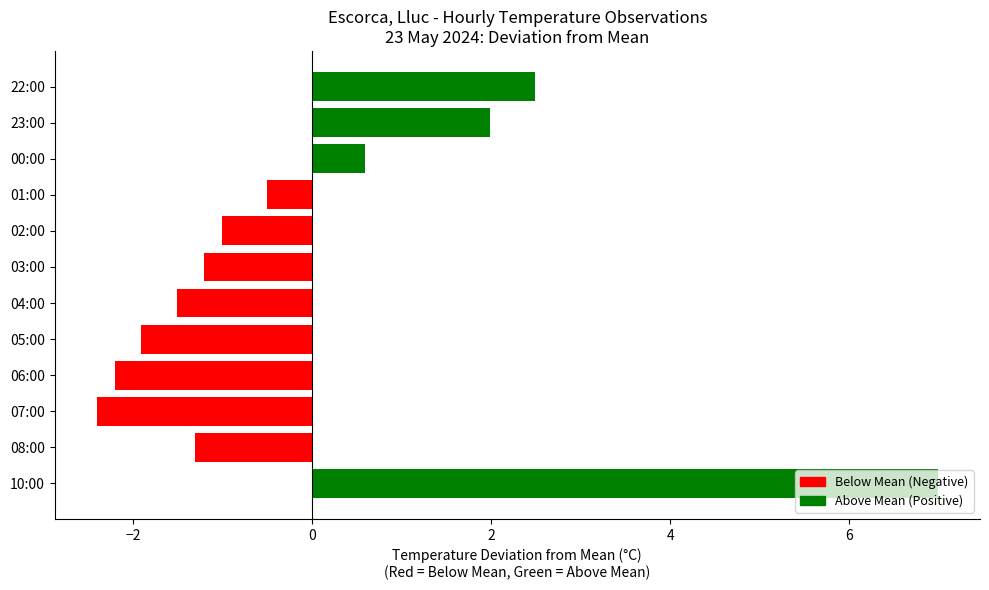

What is the minimum value shown in the chart?

-2.4